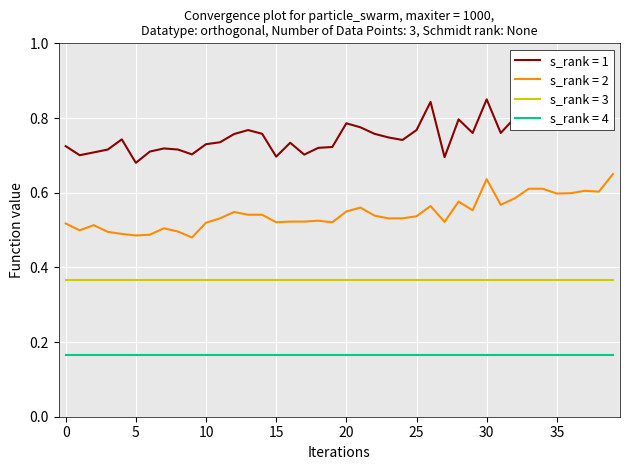

Which series has the largest total across all categories?

s_rank = 1